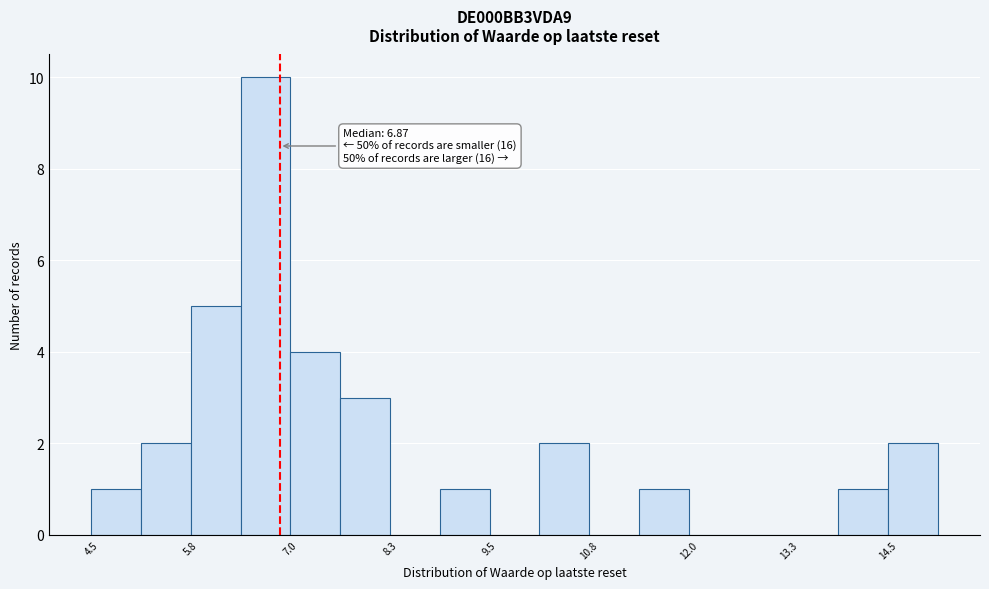

Read against the x-axis, roughly where is the centre of the tallest bar?

6.6